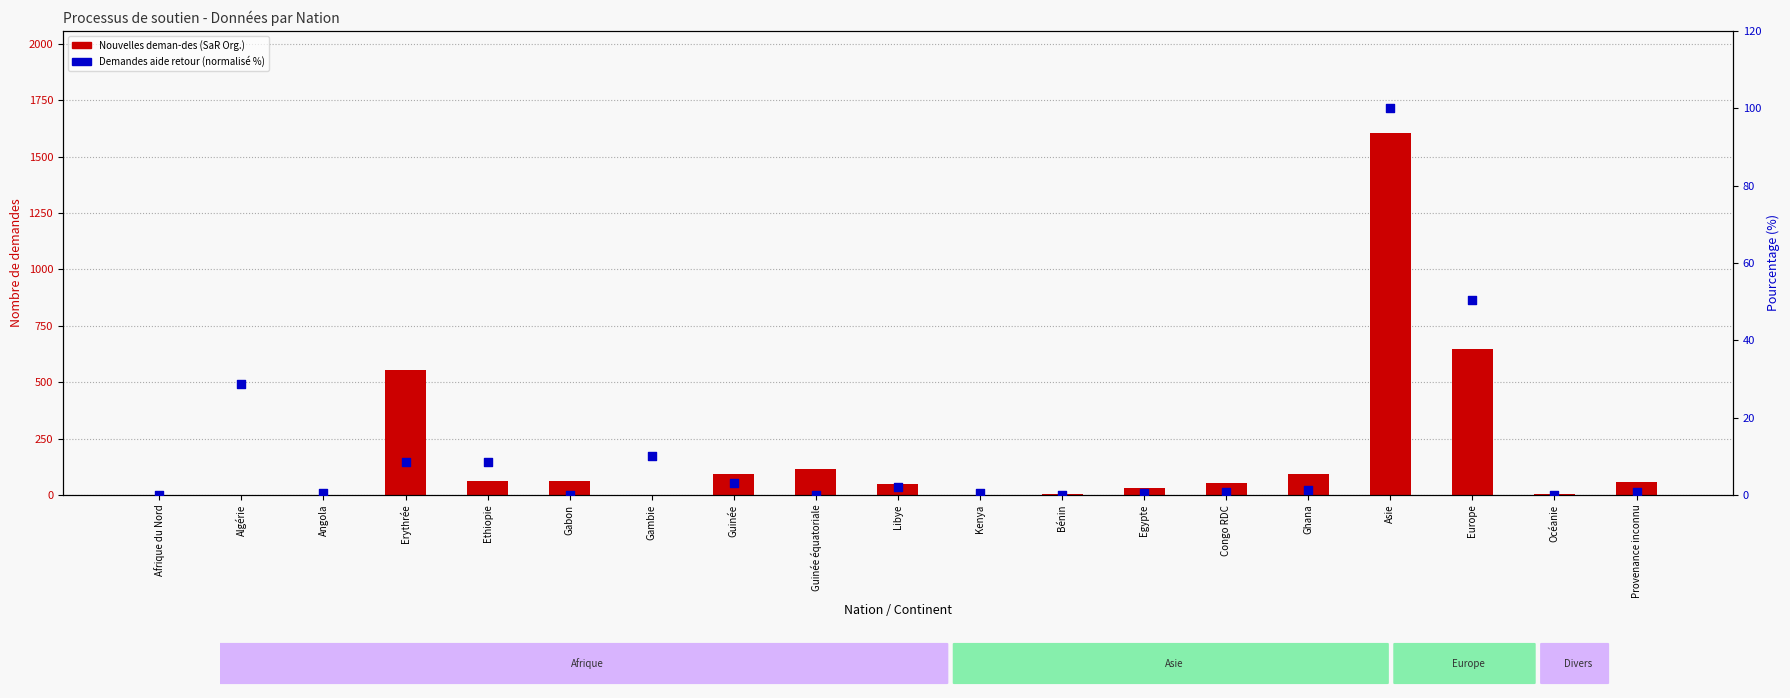

At how many categories does at least one series exceed 116?

3